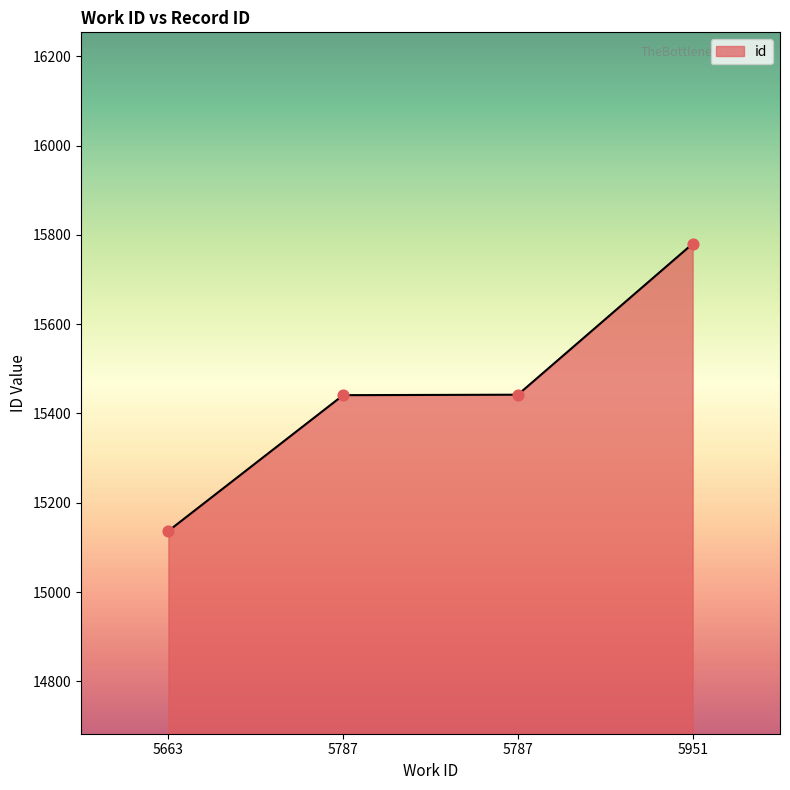

How many values are below 15442?

2